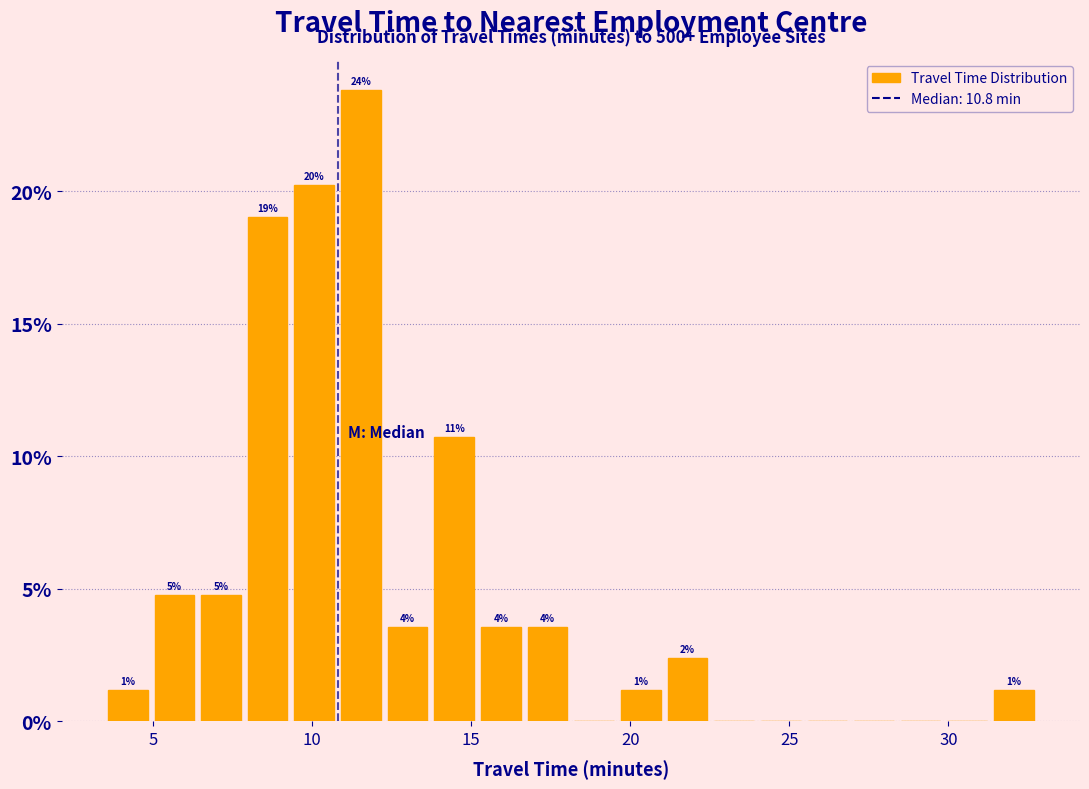

Read against the x-axis, roughly where is the centre of the tallest bar?

11.5